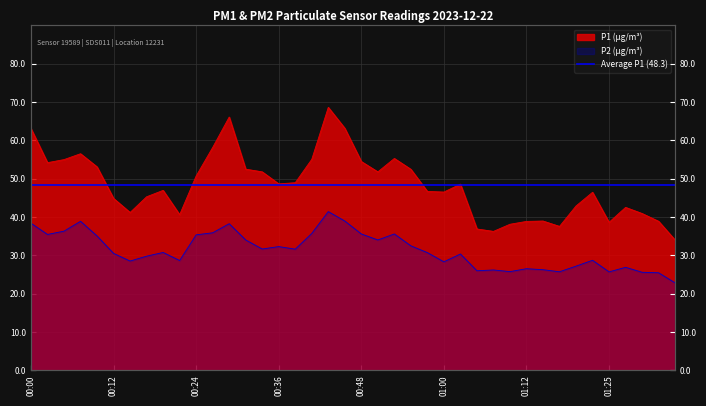

How many data points does each series have?

40